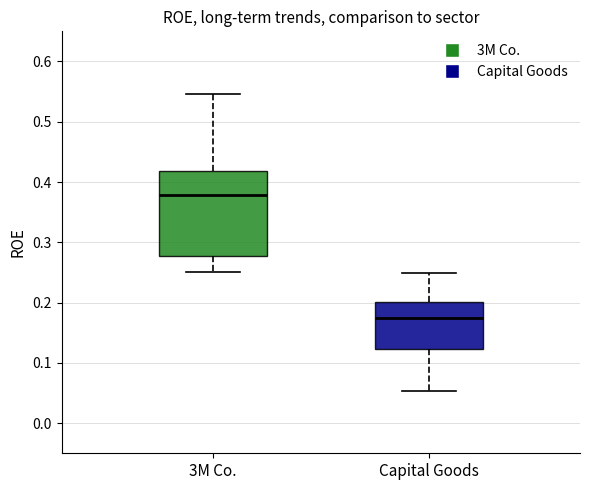

Which box has the highest median line?

3M Co.